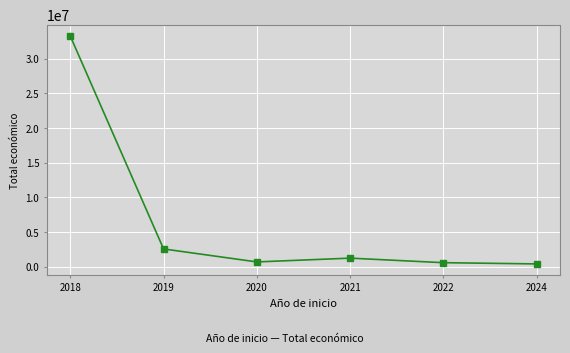

Does the chart have visible grid lines?

Yes